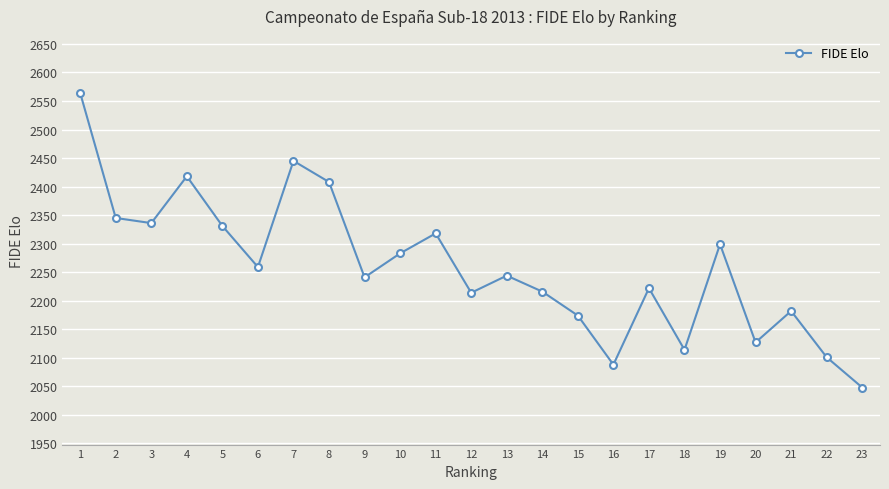

How many interior local valleys (lower than both neighbors) does the data have?

7